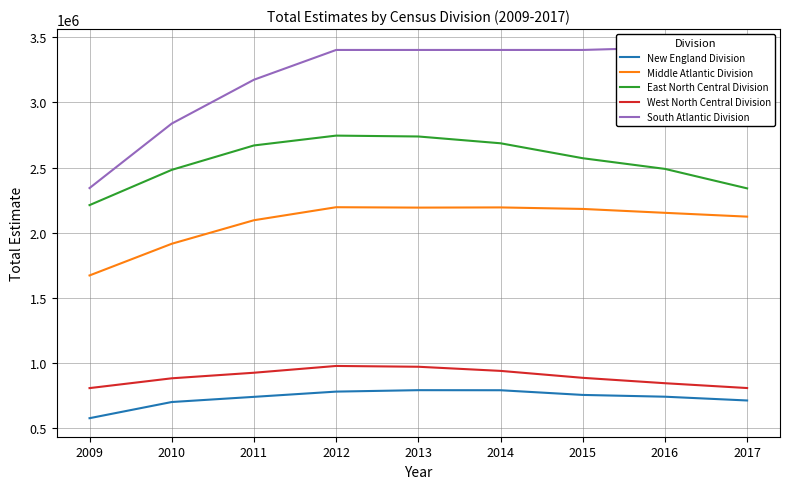

True or false: West North Central Division and East North Central Division cross at least once.

False